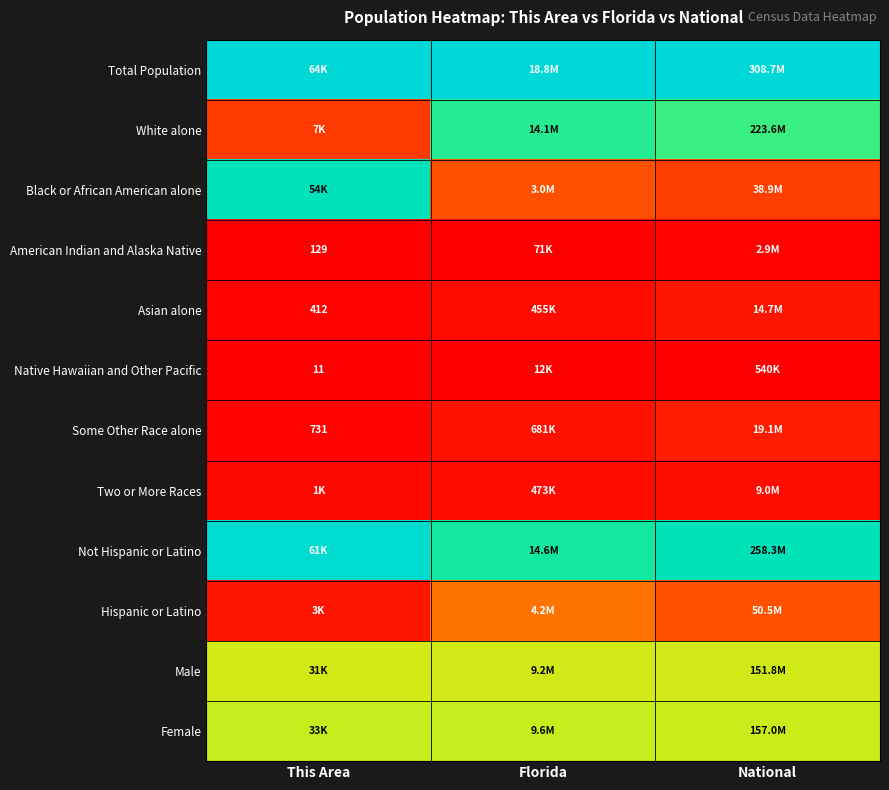

True or false: Some Other Race alone has a value of 0.0 at This Area.

False